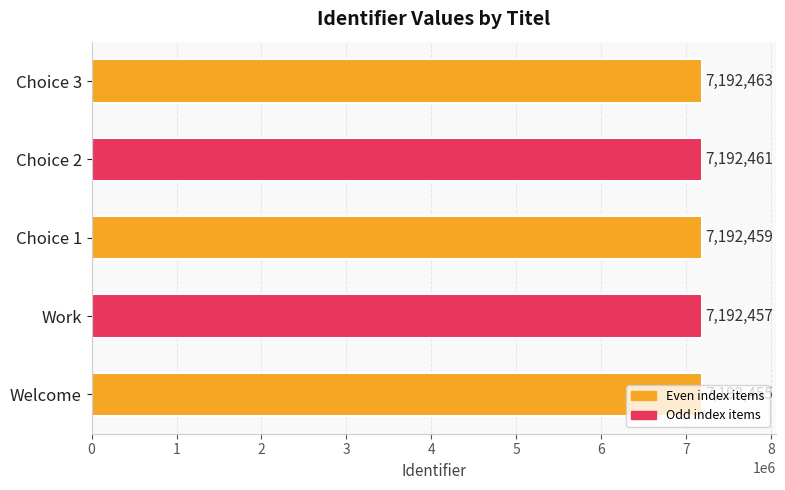

Which has a higher value, Choice 3 or Work?

Choice 3